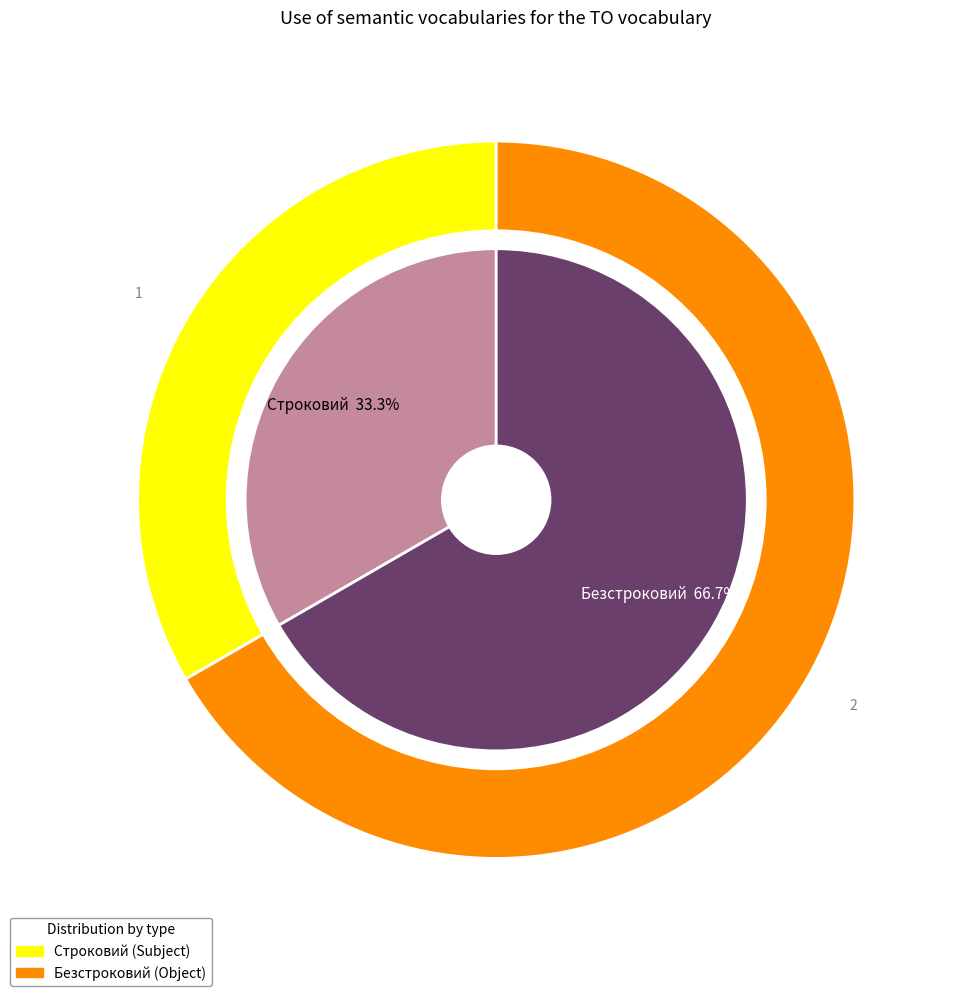

Is the sum of Строковий and Безстроковий greater than half?

Yes